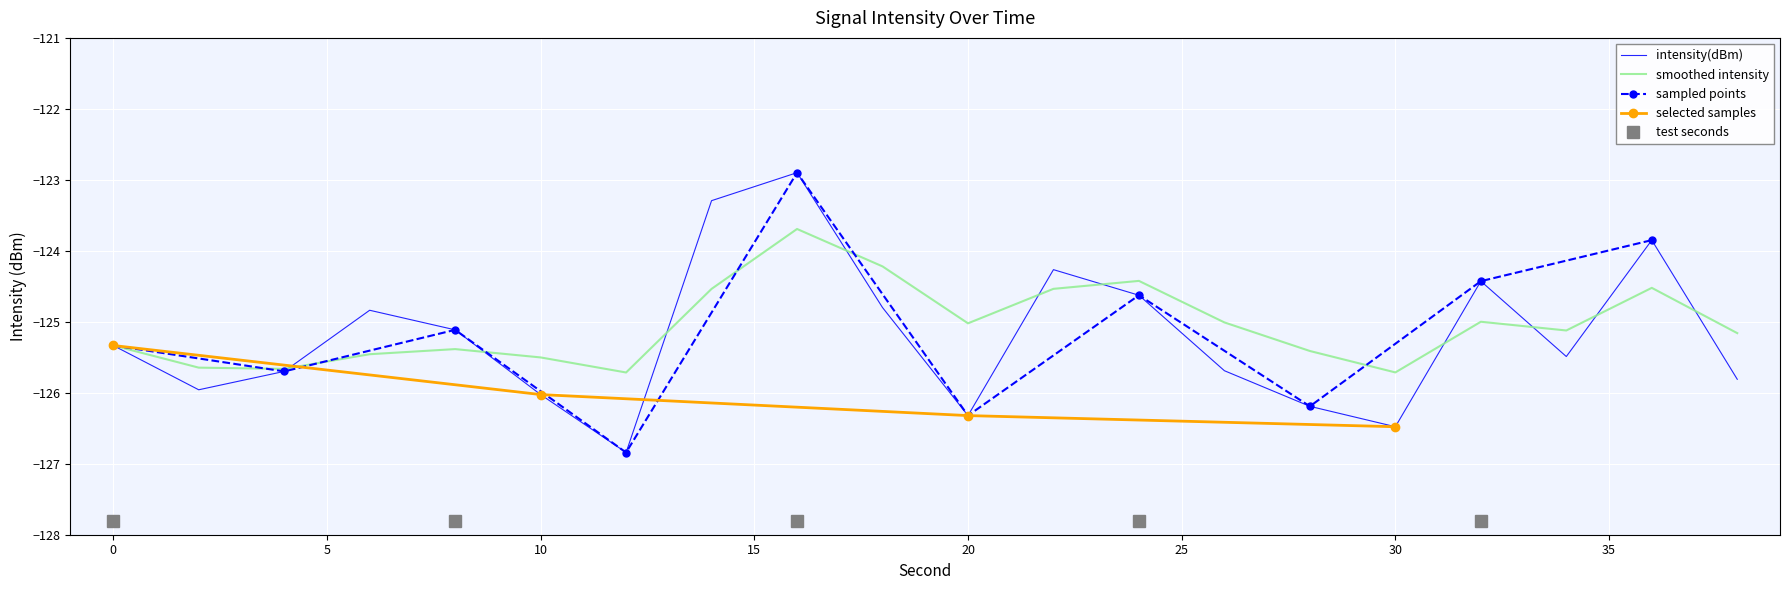

Which has a higher value, 20 or 16?

16